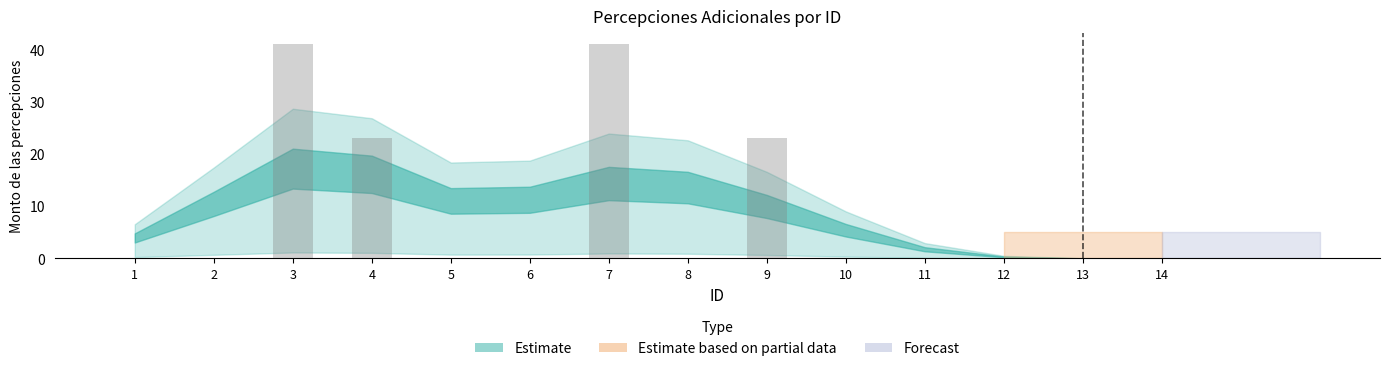

Which has a higher value, 14 or 7?

7